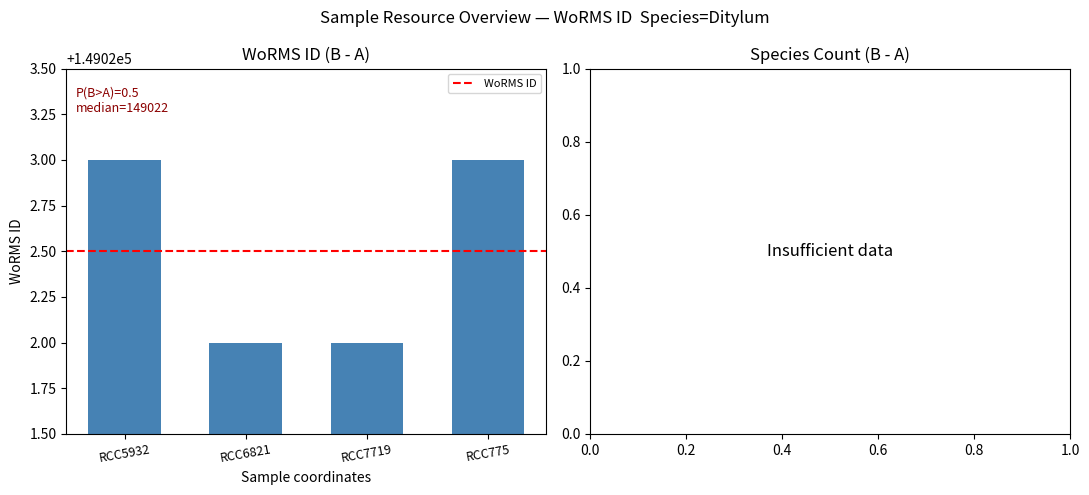

What is the sum of all values?

596090